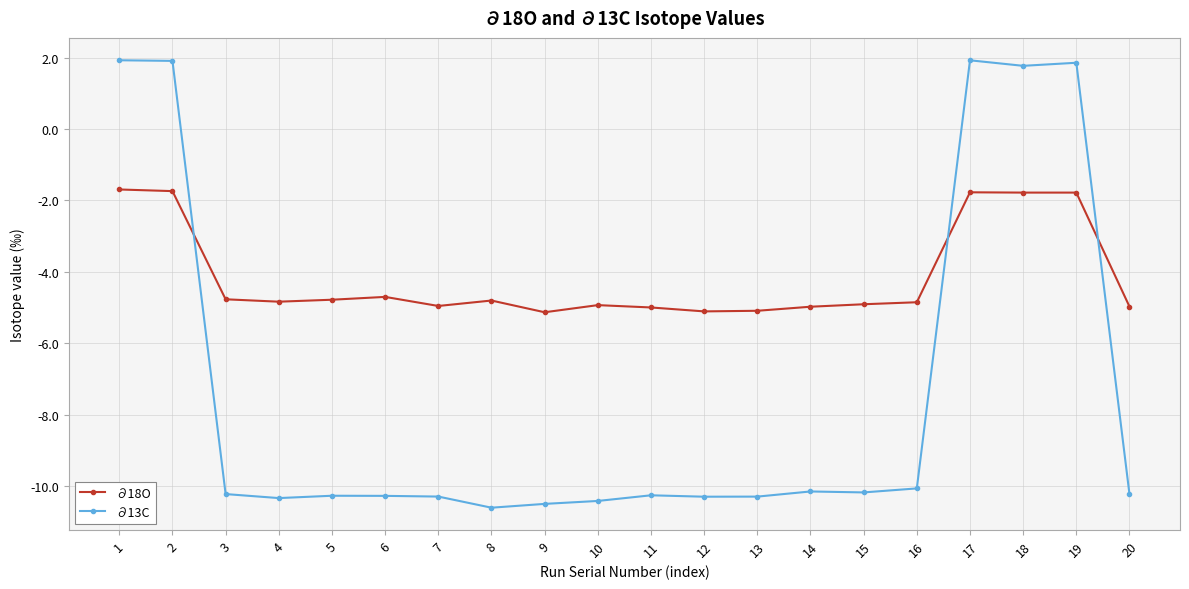

Rank the series by their average value, from lowest to highest.

∂13C, ∂18O